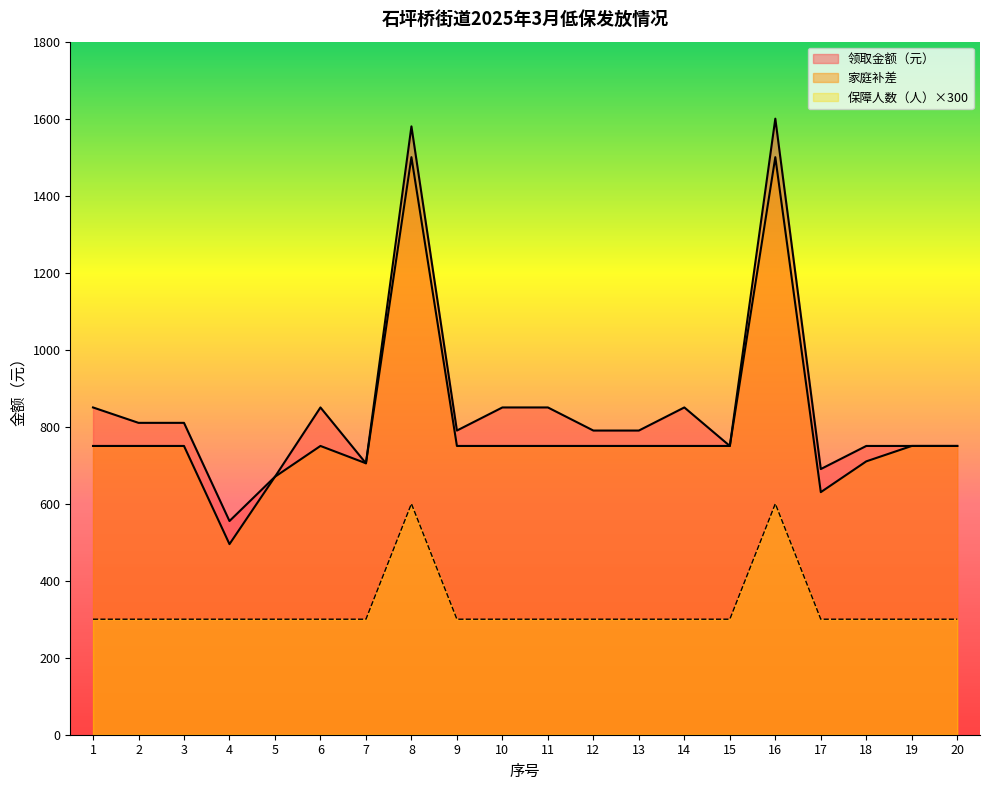

What is the total value across all series at 3?

1860